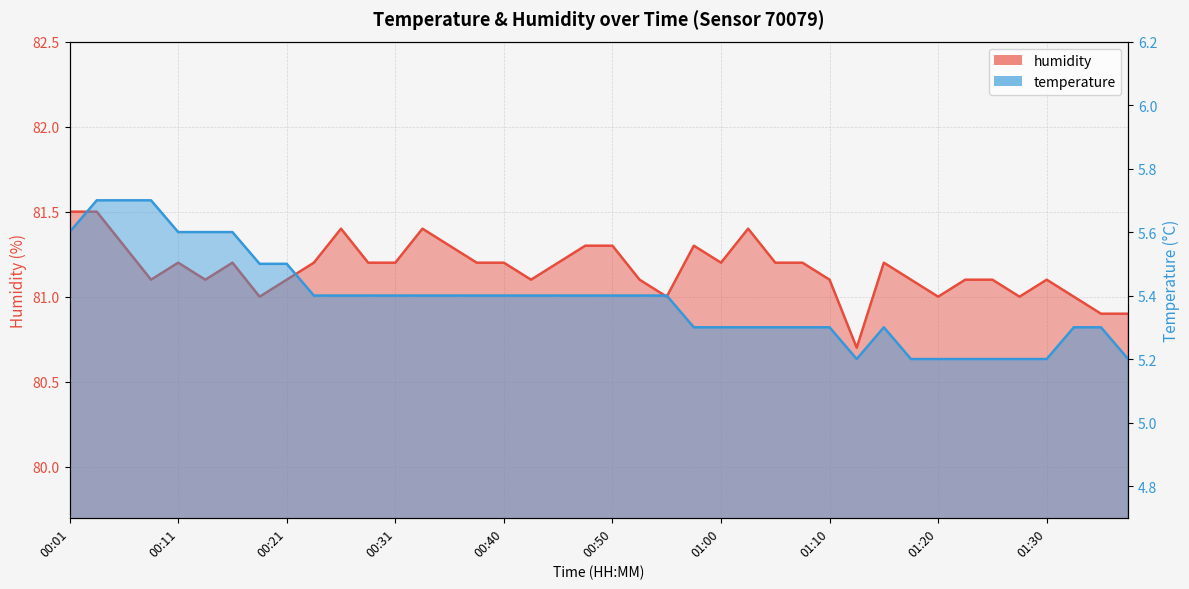

How many lines are shown in the chart?

2